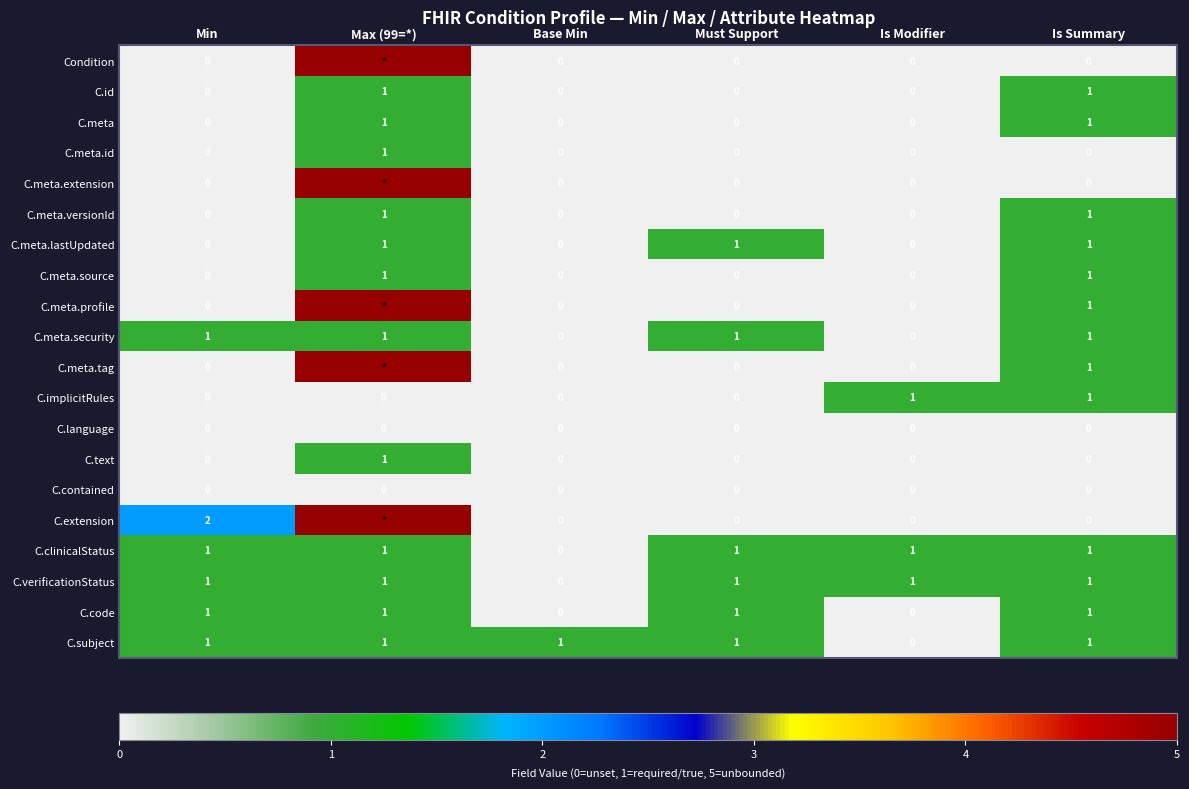

At which category is the sum across all series the highest?

Max (99=*)